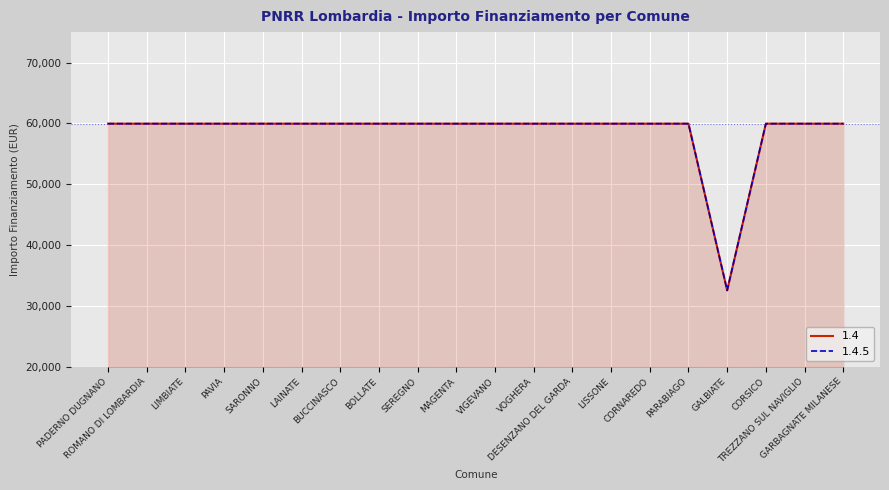

What is the label of the 3rd point from the right?

CORSICO